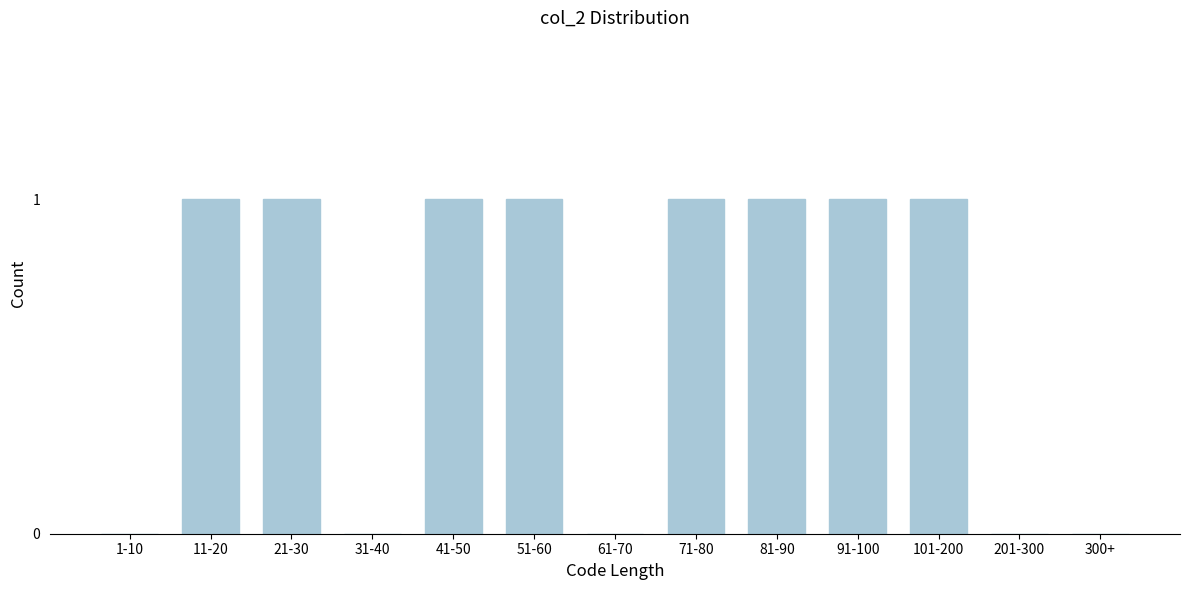

Reading right to left, list all the values displayed in this chart.

300+=0	201-300=0	101-200=1	91-100=1	81-90=1	71-80=1	61-70=0	51-60=1	41-50=1	31-40=0	21-30=1	11-20=1	1-10=0